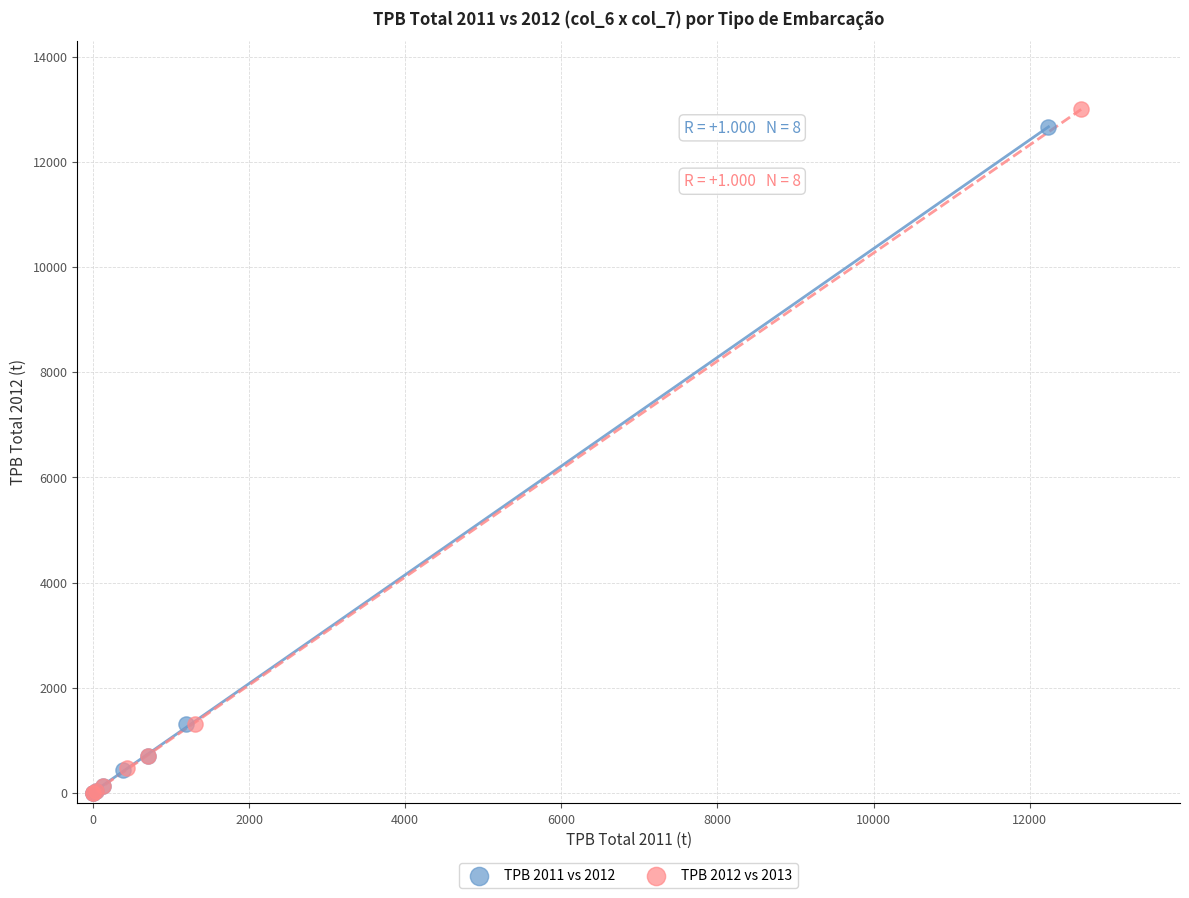

Which series has the widest spread of Y values?

TPB 2012 vs 2013